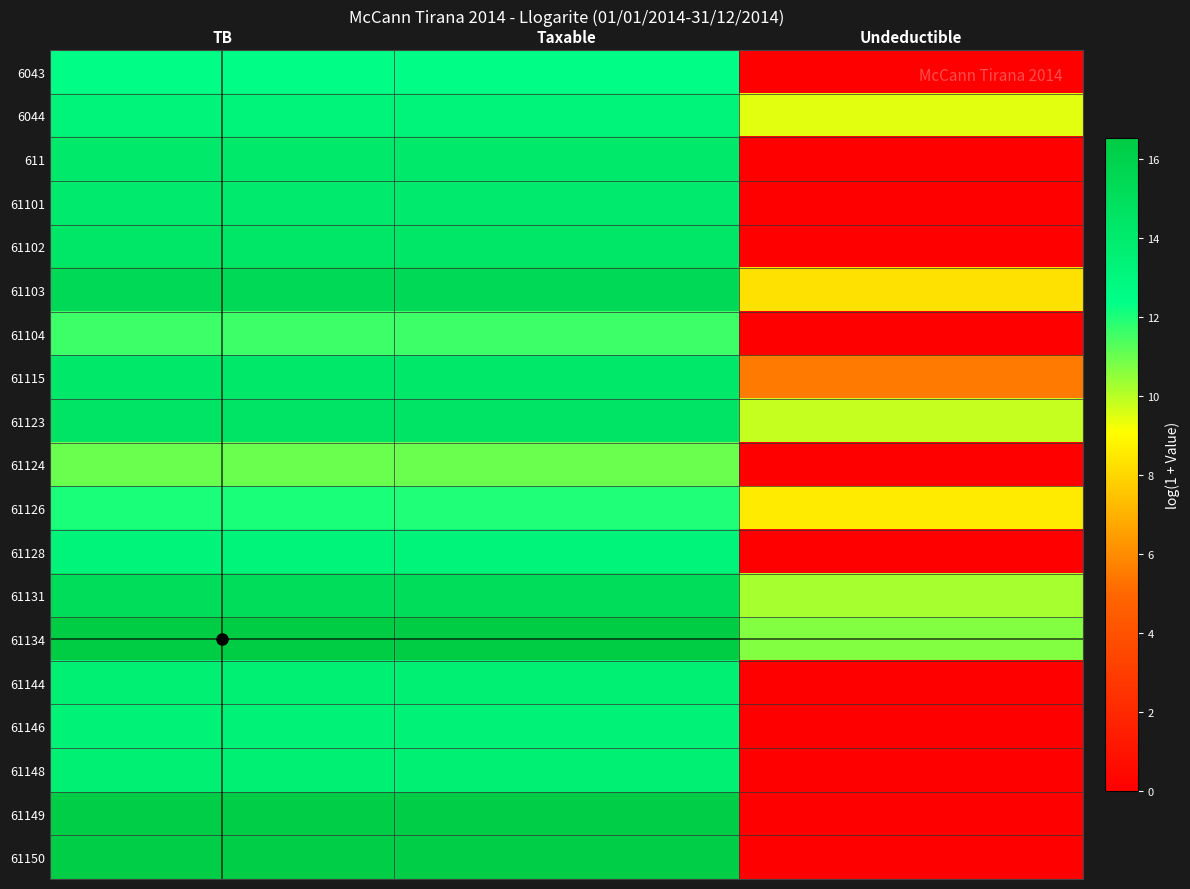

At how many categories does at least one series exceed 14?

2